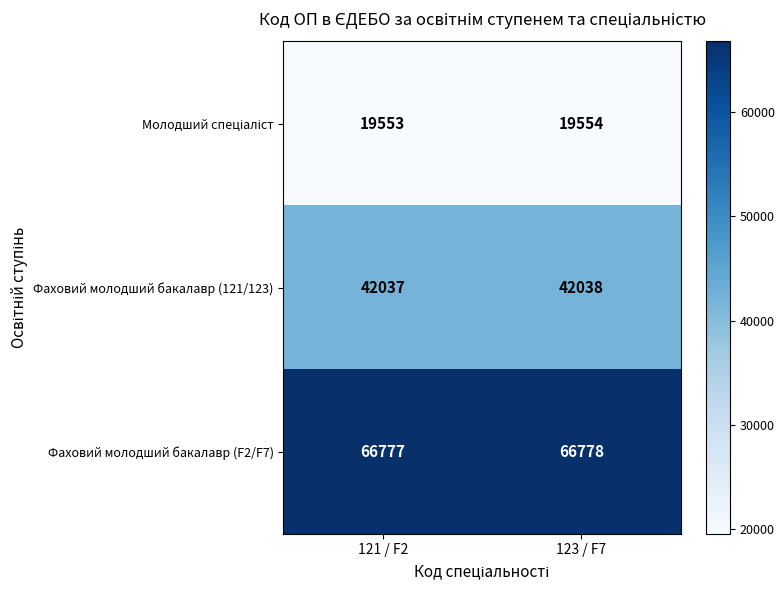

At which category is the sum across all series the highest?

123 / F7